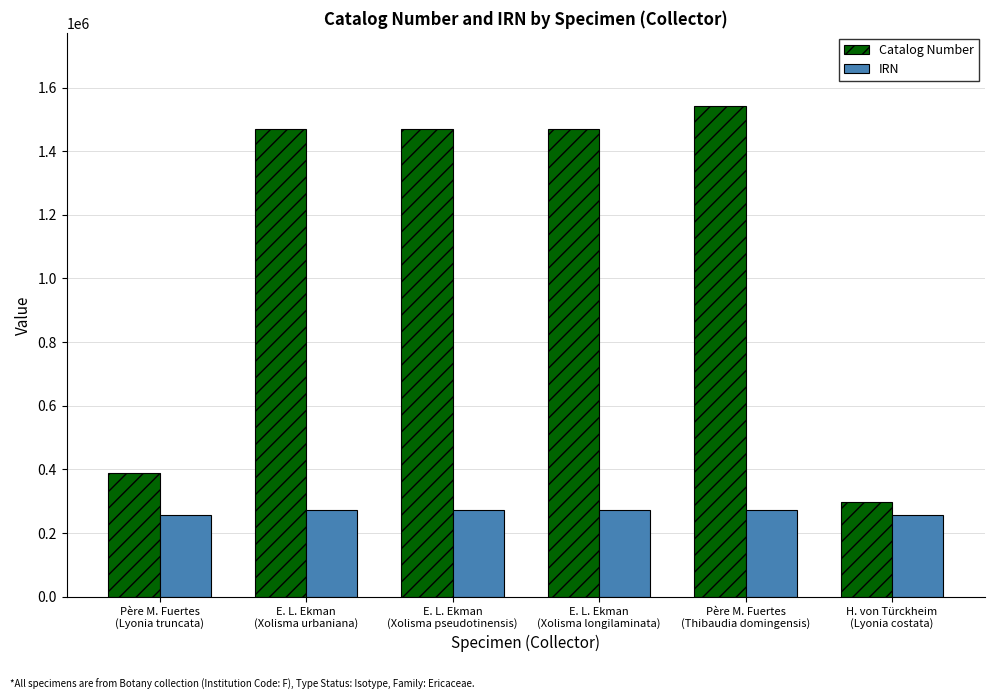

How many values in the IRN series are below 273689?

3